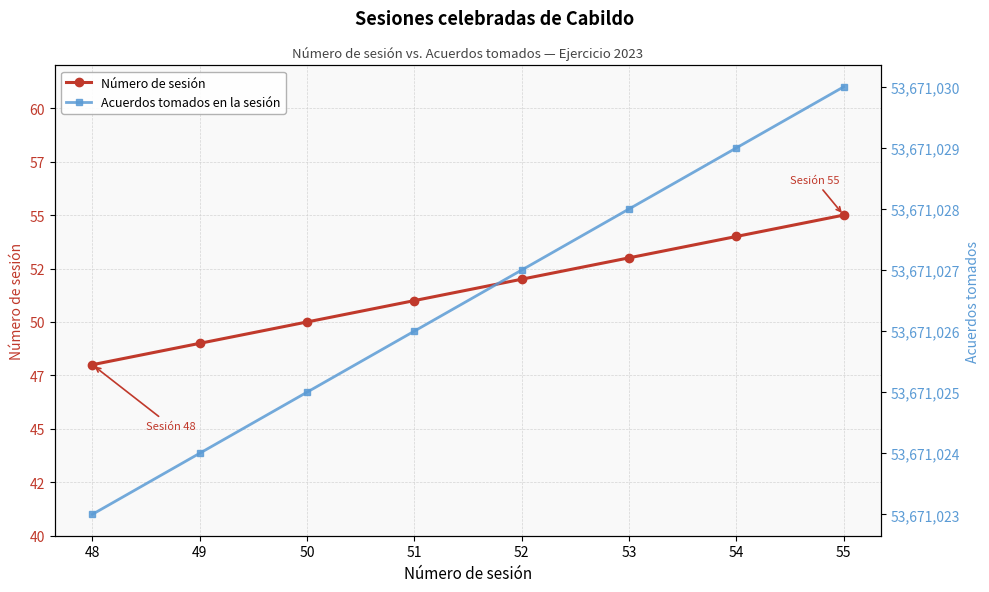

At which category is the sum across all series the highest?

55